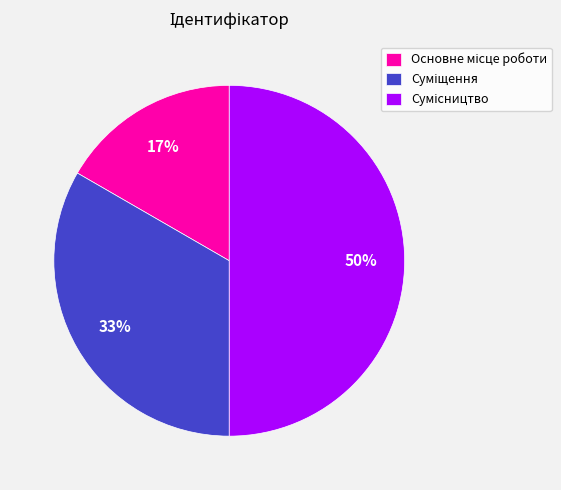

To the nearest percent, what is the average slice percentage?

33%